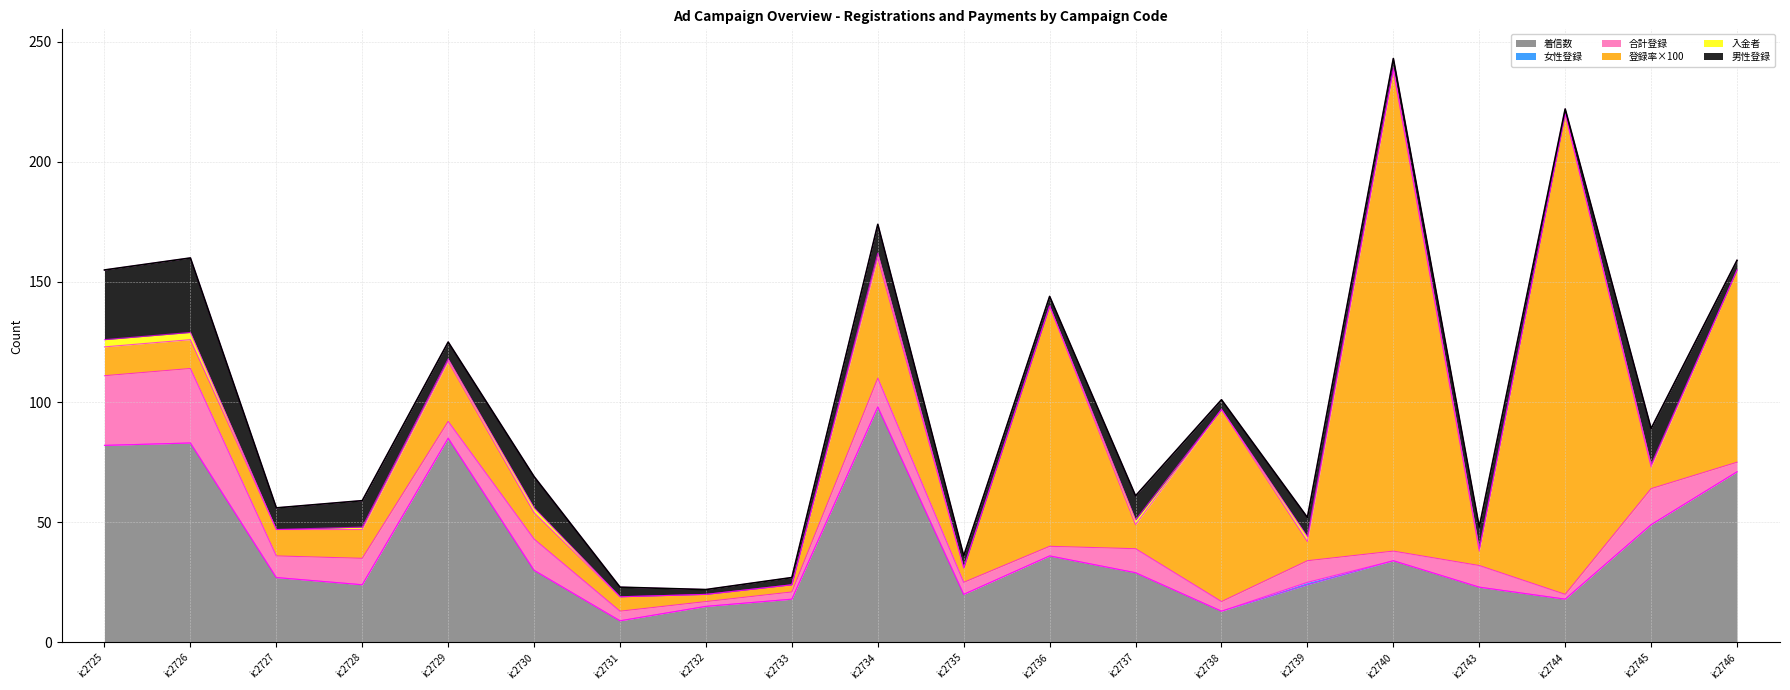

What is the value of the 登録率×100 point at the 4th from the left?

12